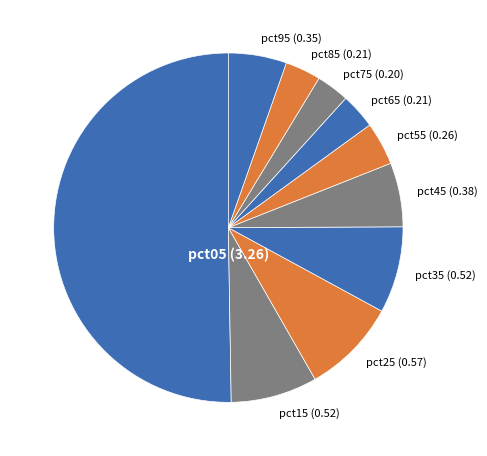

Is the sum of pct55 and pct75 greater than half?

No